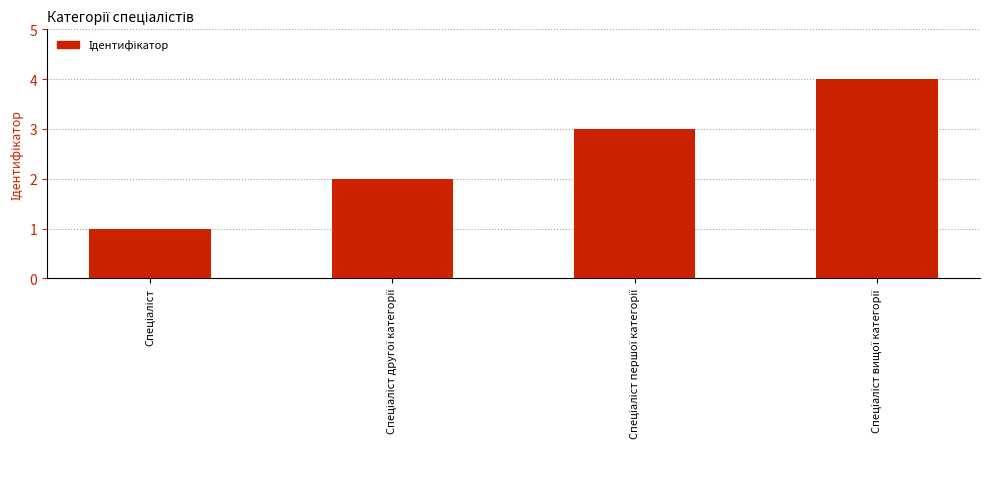

What is the sum of all values?

10